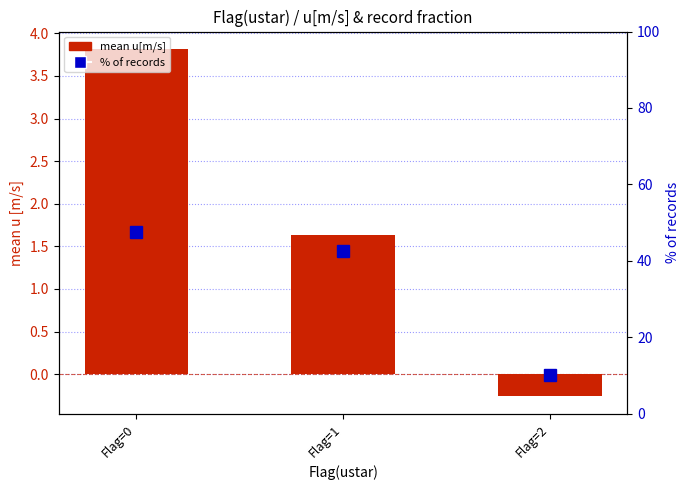

Between Flag=1 and Flag=0, which is larger?

Flag=0